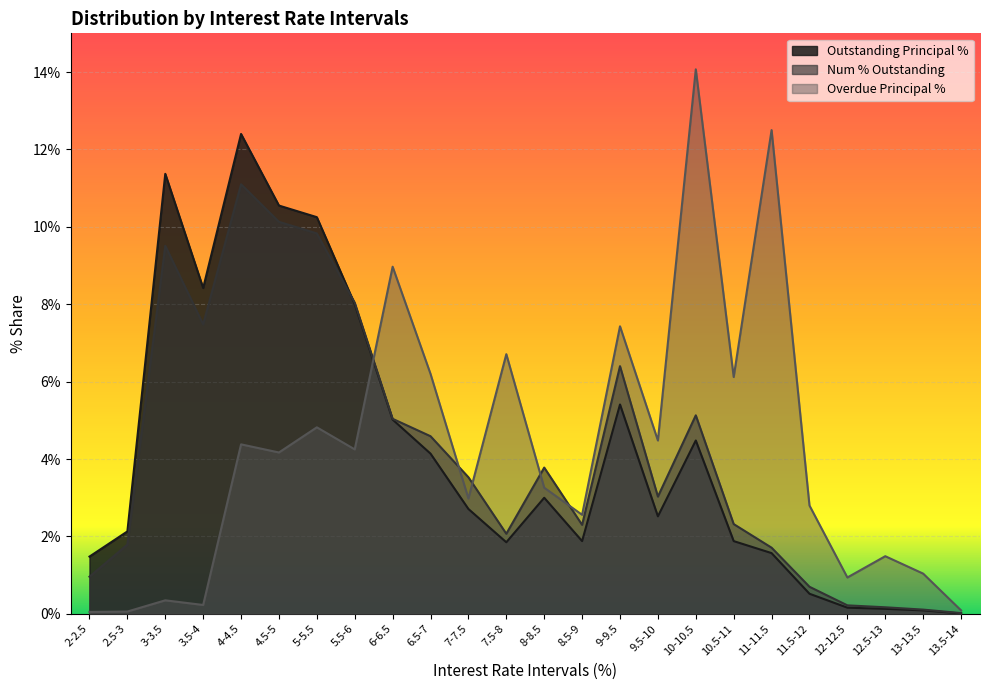

List the labels in order of Overdue Principal % value, largest first.

10-10.5, 11-11.5, 6-6.5, 9-9.5, 7.5-8, 6.5-7, 10.5-11, 5-5.5, 9.5-10, 4-4.5, 5.5-6, 4.5-5, 8-8.5, 7-7.5, 11.5-12, 8.5-9, 12.5-13, 13-13.5, 12-12.5, 3-3.5, 3.5-4, 13.5-14, 2.5-3, 2-2.5